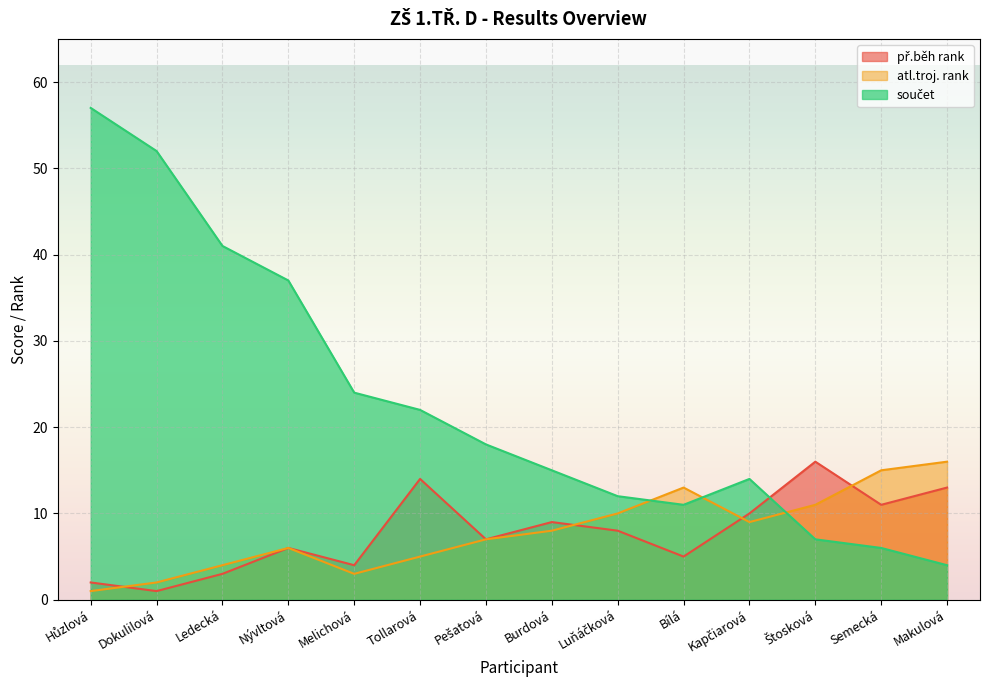

Which category has the highest value in the př.běh rank series?

Štosková